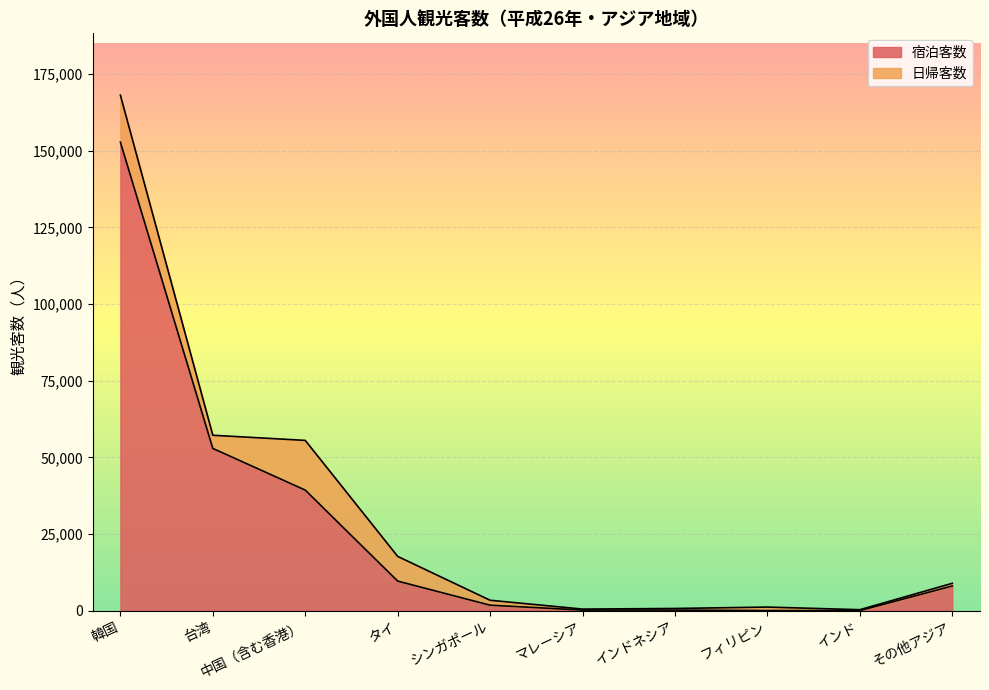

What is the ratio of the value at 台湾 to the value at 中国（含む香港）?

1.3